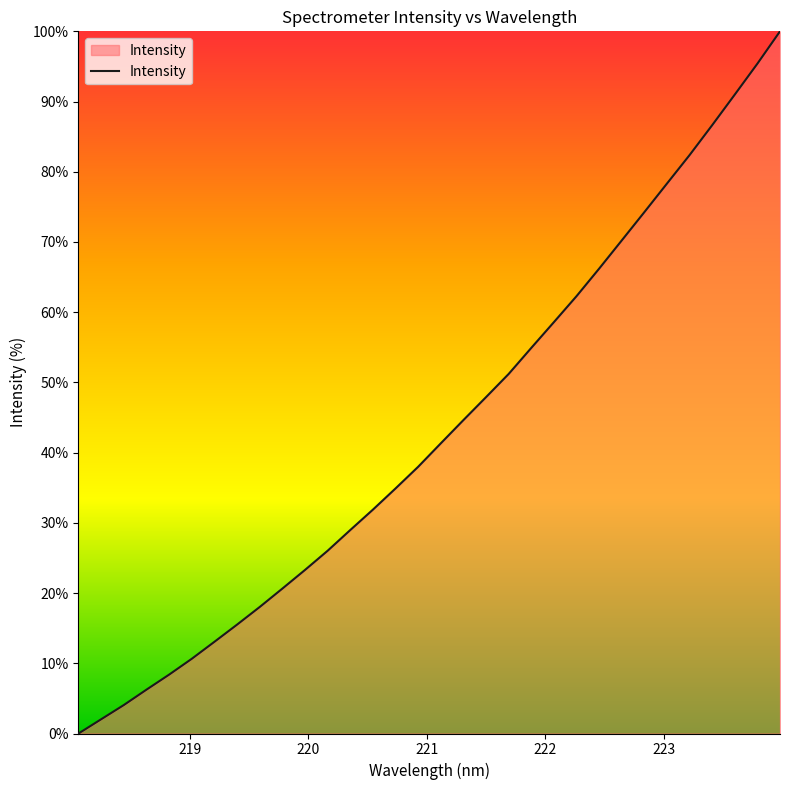

What is the greatest value displayed?

100.0